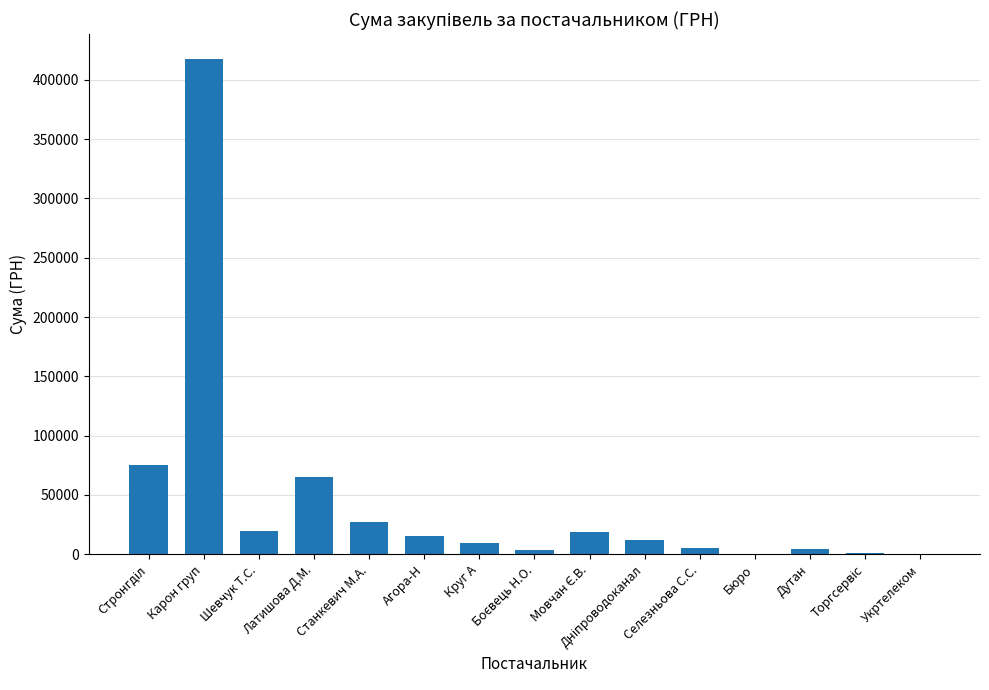

What is the greatest value displayed?

417515.7